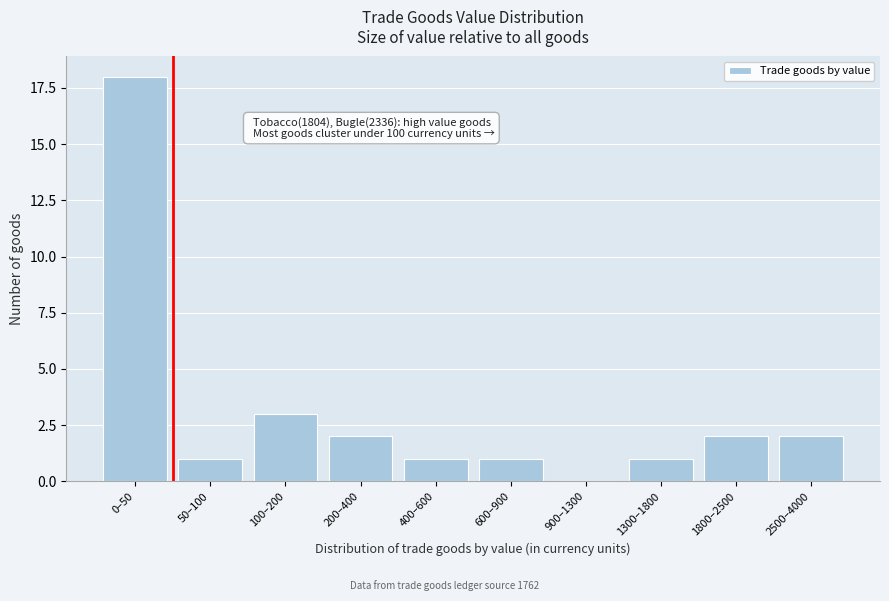

Reading left to right, what are all the values shown in this chart?

0–50=18	50–100=1	100–200=3	200–400=2	400–600=1	600–900=1	900–1300=0	1300–1800=1	1800–2500=2	2500–4000=2